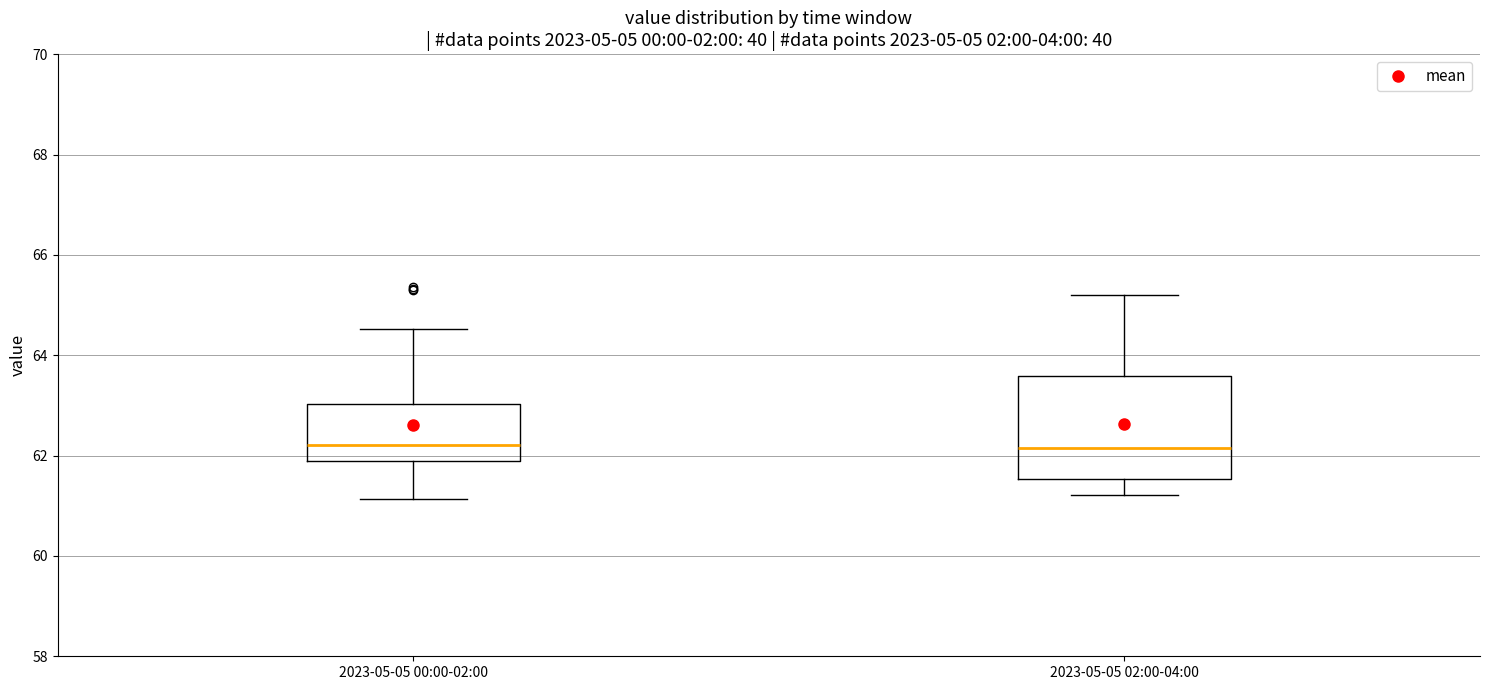

Reading left to right, transcribe this box plot: for each box, give where its median line is, the range the box spans, and where its two whiskers end, as read against the y-axis. The values are not printed on the chart, so give them approximately, as read against the axis.

2023-05-05 00:00-02:00: median 62.2, box 61.8 to 63.0, whiskers 61.2 to 64.6
2023-05-05 02:00-04:00: median 62.2, box 61.6 to 63.6, whiskers 61.2 to 65.2